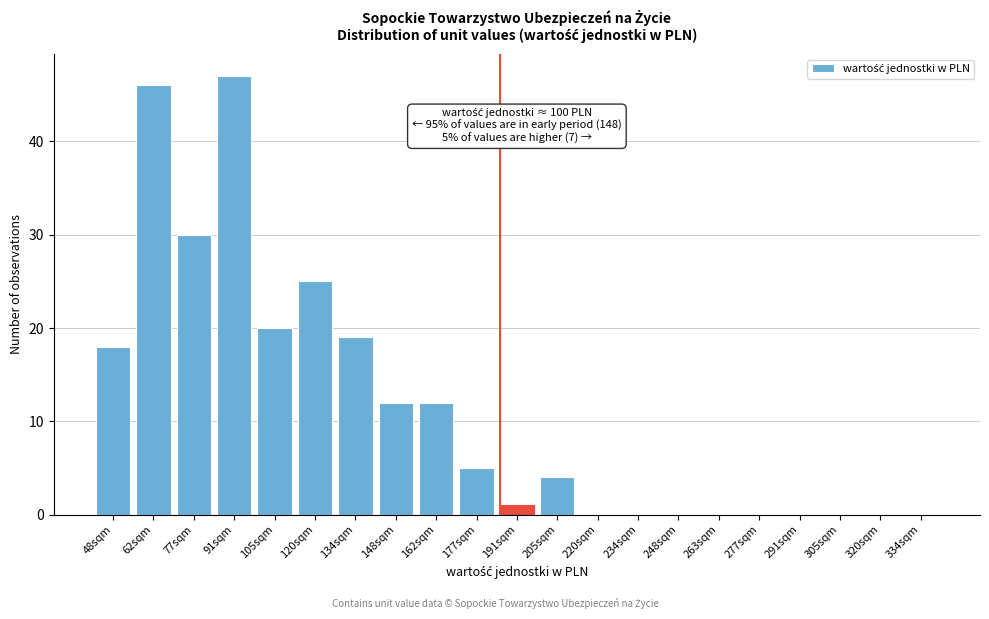

Reading right to left, what are all the values shown in this chart?

334sqm=0	320sqm=0	305sqm=0	291sqm=0	277sqm=0	263sqm=0	248sqm=0	234sqm=0	220sqm=0	205sqm=4	191sqm=1	177sqm=5	162sqm=12	148sqm=12	134sqm=19	120sqm=25	105sqm=20	91sqm=47	77sqm=30	62sqm=46	48sqm=18